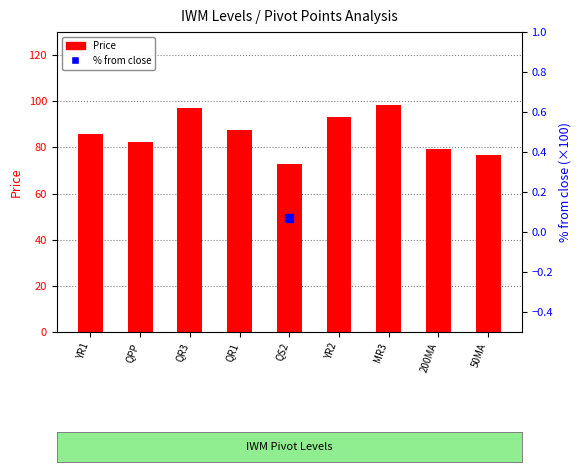

Is the value of % from close at 50MA greater than the value of Price at 50MA?

No